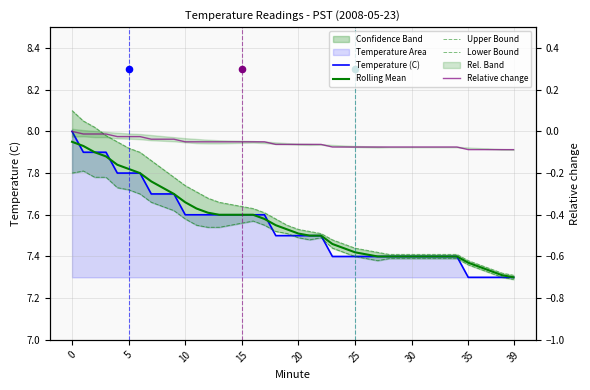

Which series contains the lowest Y value?

Relative change